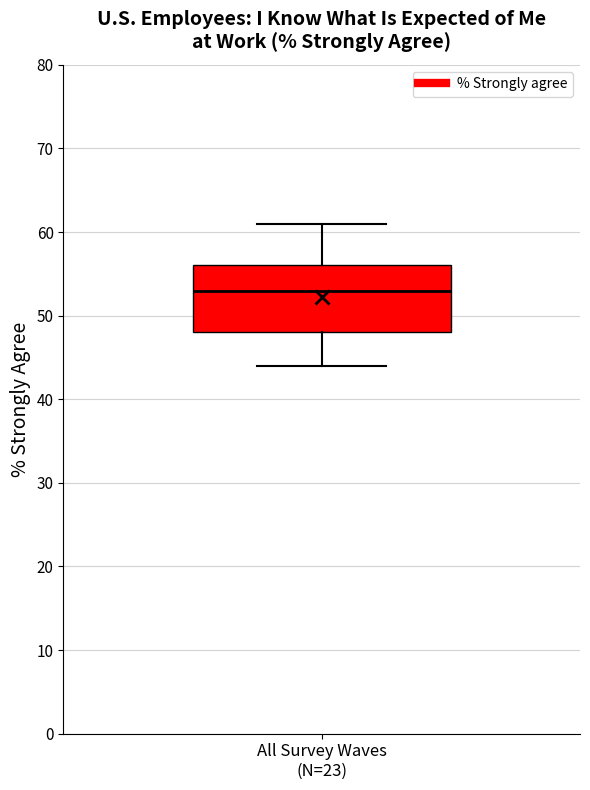

Read this box plot against the y-axis: the position of the median line, the range covered by the box, and the ends of both whiskers. The values are not printed on the chart, so give them approximately, as read against the axis.

median 53, box 48 to 56, whiskers 44 to 61